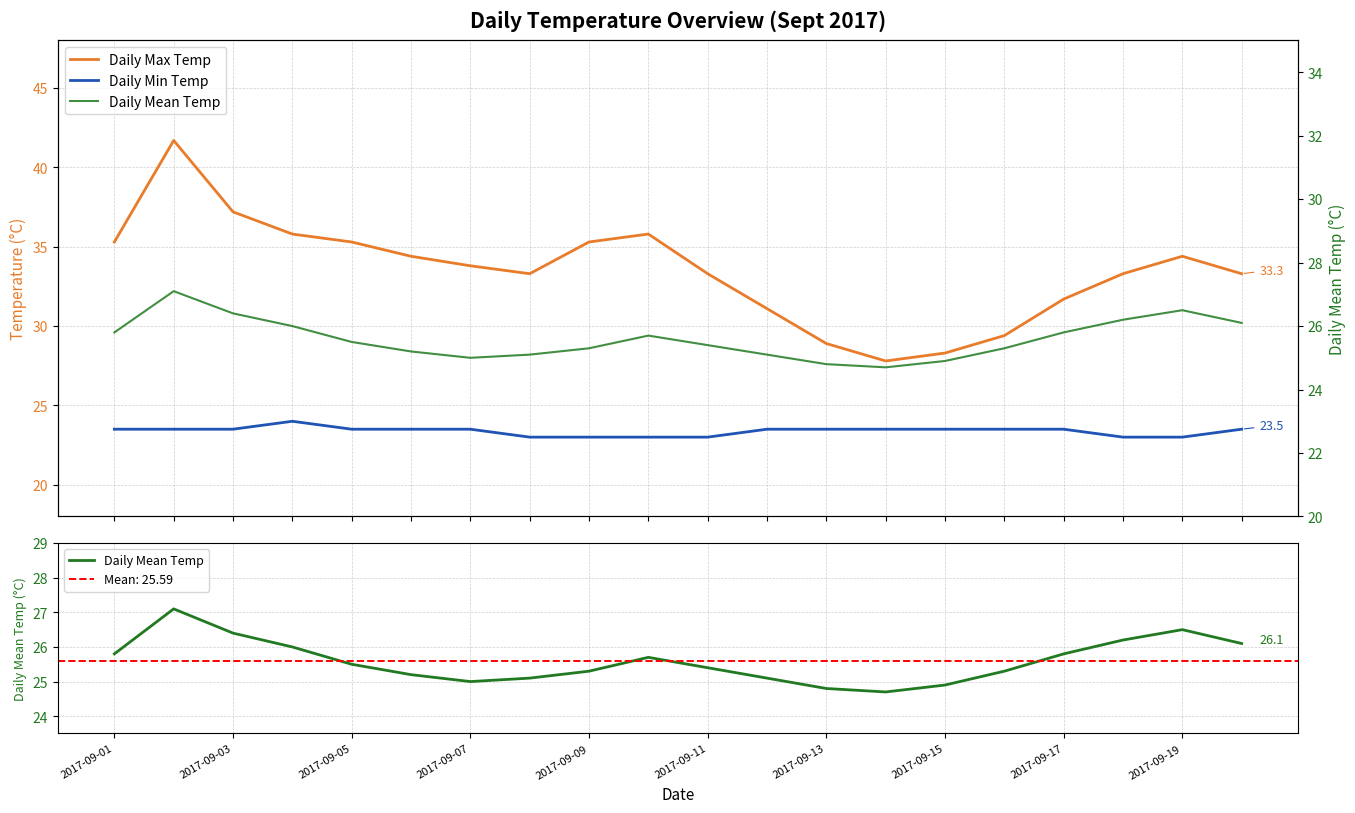

What is the greatest value displayed?

41.7